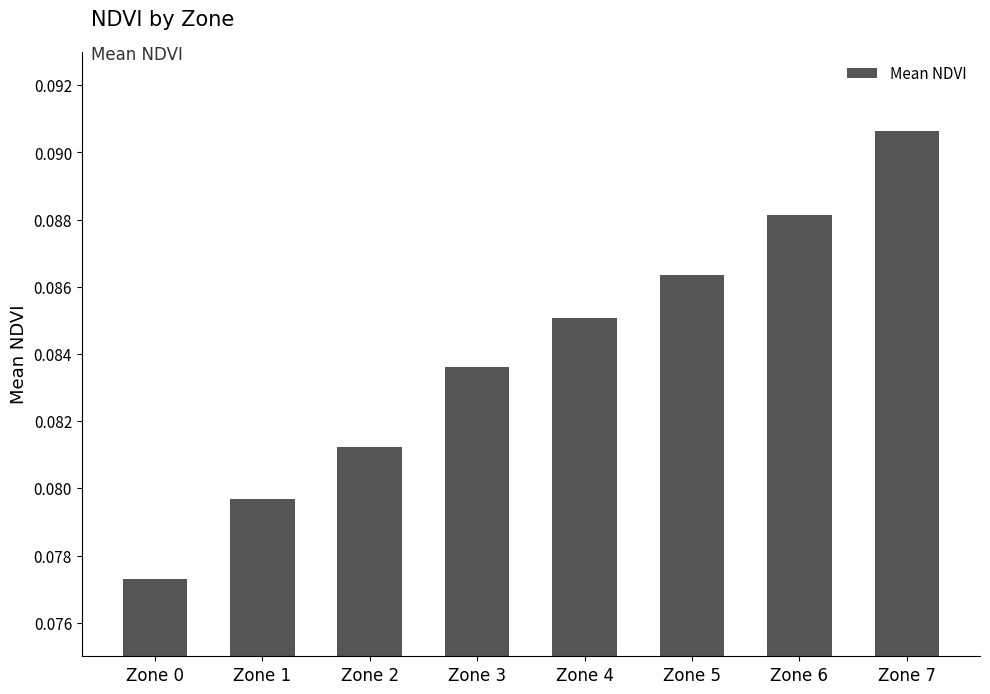

True or false: the data shows 0.2 at Zone 7.

False